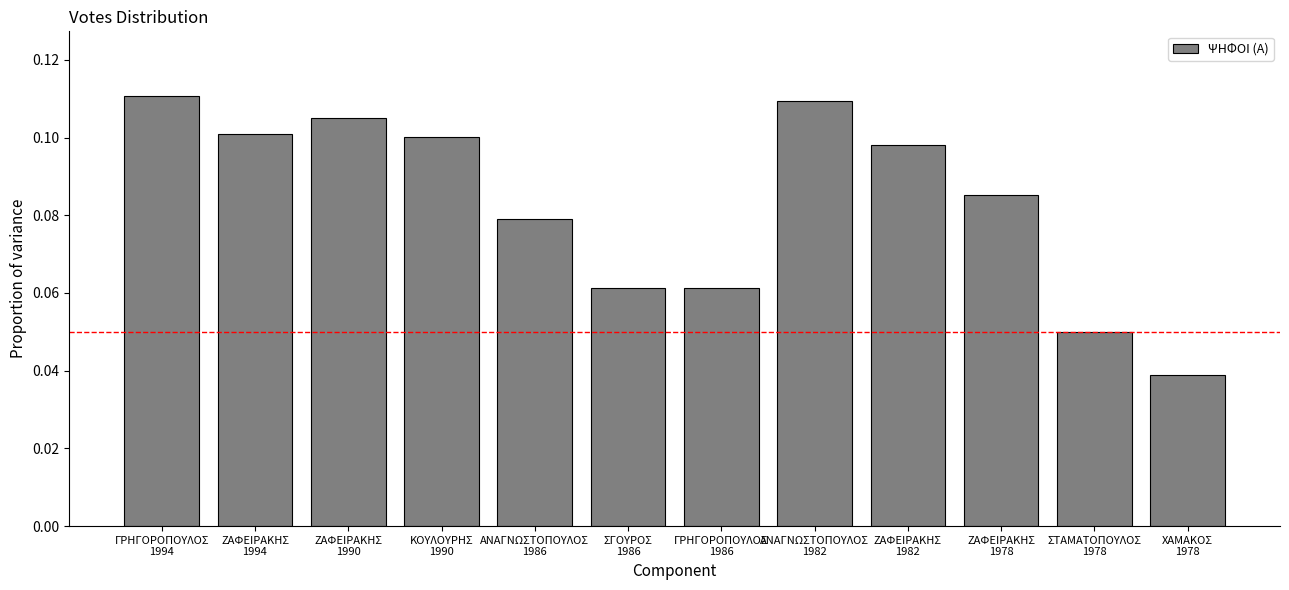

What is the sum of the values at ΓΡΗΓΟΡΟΠΟΥΛΟΣ
1994 and ΖΑΦΕΙΡΑΚΗΣ
1982?

0.2